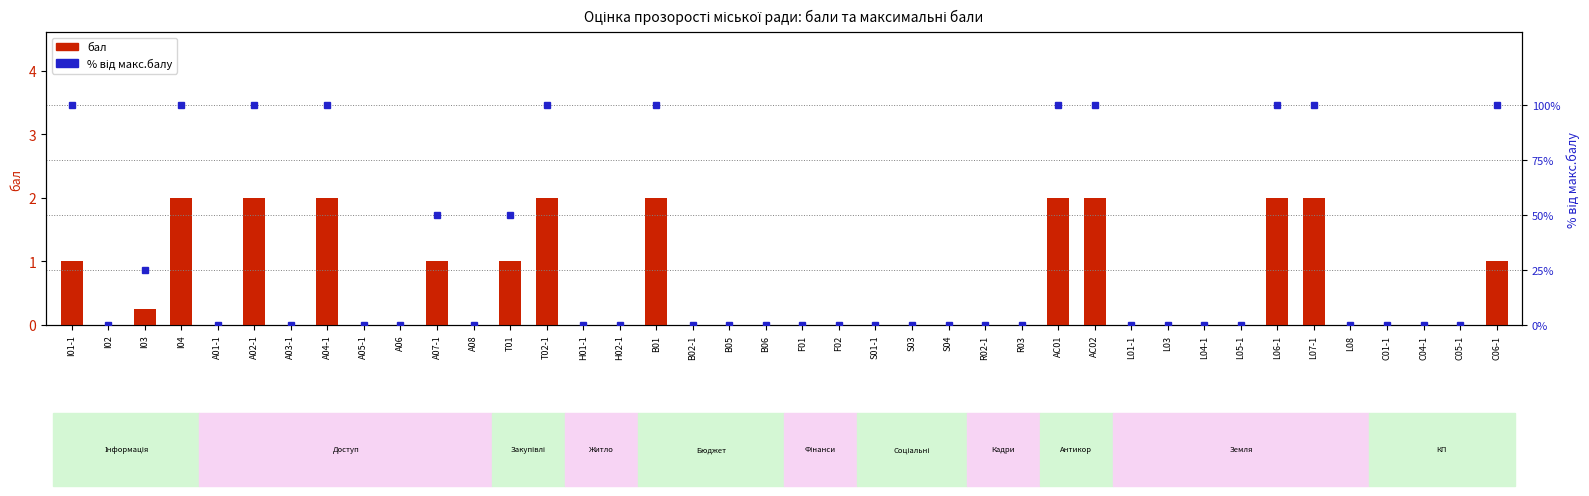

Reading left to right, what are all the values shown in this chart?

бал: I01-1=1.0	I02=0.0	I03=0.2	I04=2.0	А01-1=0.0	А02-1=2.0	А03-1=0.0	A04-1=2.0	A05-1=0.0	A06=0.0	A07-1=1.0	А08=0.0	T01=1.0	T02-1=2.0	H01-1=0.0	H02-1=0.0	B01=2.0	B02-1=0.0	B05=0.0	B06=0.0	F01=0.0	F02=0.0	S01-1=0.0	S03=0.0	S04=0.0	R02-1=0.0	R03=0.0	AC01=2.0	AC02=2.0	L01-1=0.0	L03=0.0	L04-1=0.0	L05-1=0.0	L06-1=2.0	L07-1=2.0	L08=0.0	C01-1=0.0	С04-1=0.0	C05-1=0.0	C06-1=1.0
% від макс.балу: I01-1=100.0	I02=0.0	I03=25.0	I04=100.0	А01-1=0.0	А02-1=100.0	А03-1=0.0	A04-1=100.0	A05-1=0.0	A06=0.0	A07-1=50.0	А08=0.0	T01=50.0	T02-1=100.0	H01-1=0.0	H02-1=0.0	B01=100.0	B02-1=0.0	B05=0.0	B06=0.0	F01=0.0	F02=0.0	S01-1=0.0	S03=0.0	S04=0.0	R02-1=0.0	R03=0.0	AC01=100.0	AC02=100.0	L01-1=0.0	L03=0.0	L04-1=0.0	L05-1=0.0	L06-1=100.0	L07-1=100.0	L08=0.0	C01-1=0.0	С04-1=0.0	C05-1=0.0	C06-1=100.0